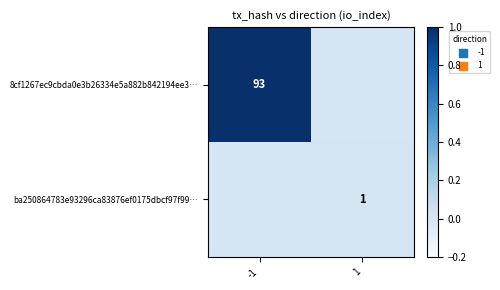

Is it true that 8cf1267ec9cbda0e3b26334e5a882b842194ee3… equals 93 at -1?

True